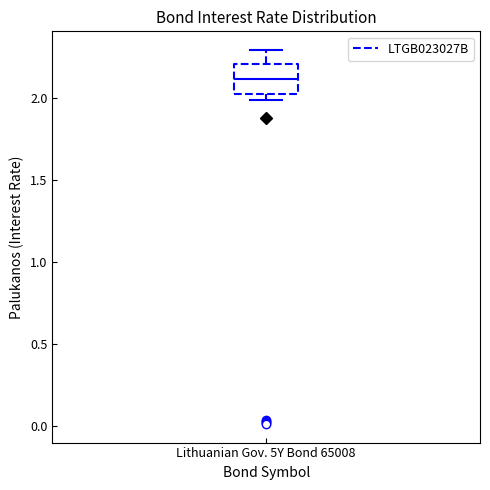

Transcribe this box plot: give where the median line is, the range the box spans, and where the two whiskers end, as read against the y-axis. The values are not printed on the chart, so give them approximately, as read against the axis.

median 2.10, box 2.05 to 2.20, whiskers 2.00 to 2.30